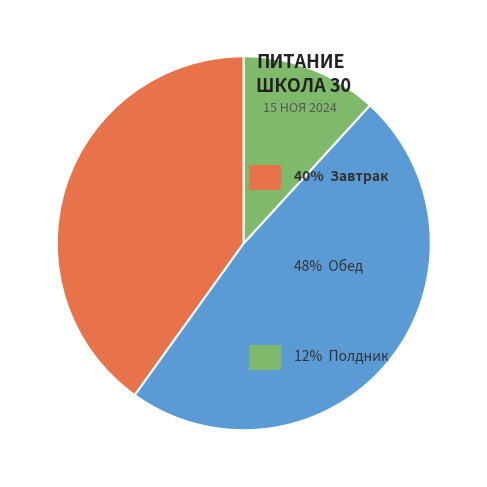

Is there a majority slice in this chart?

No